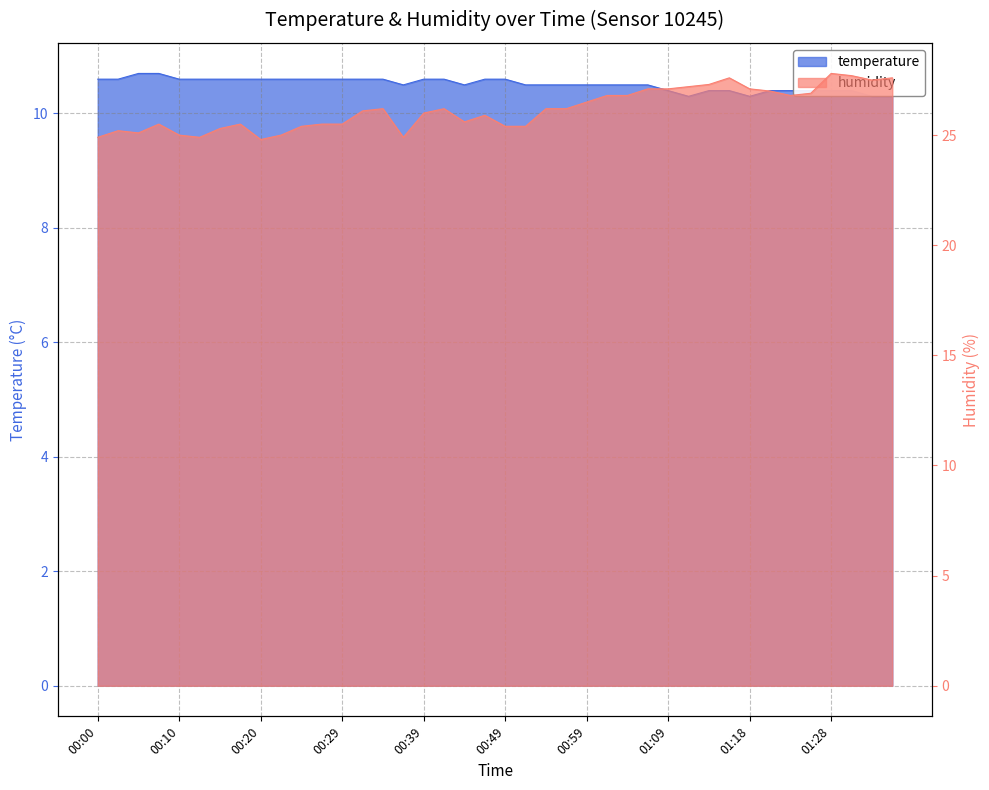

What is the average value of the temperature series?

10.5